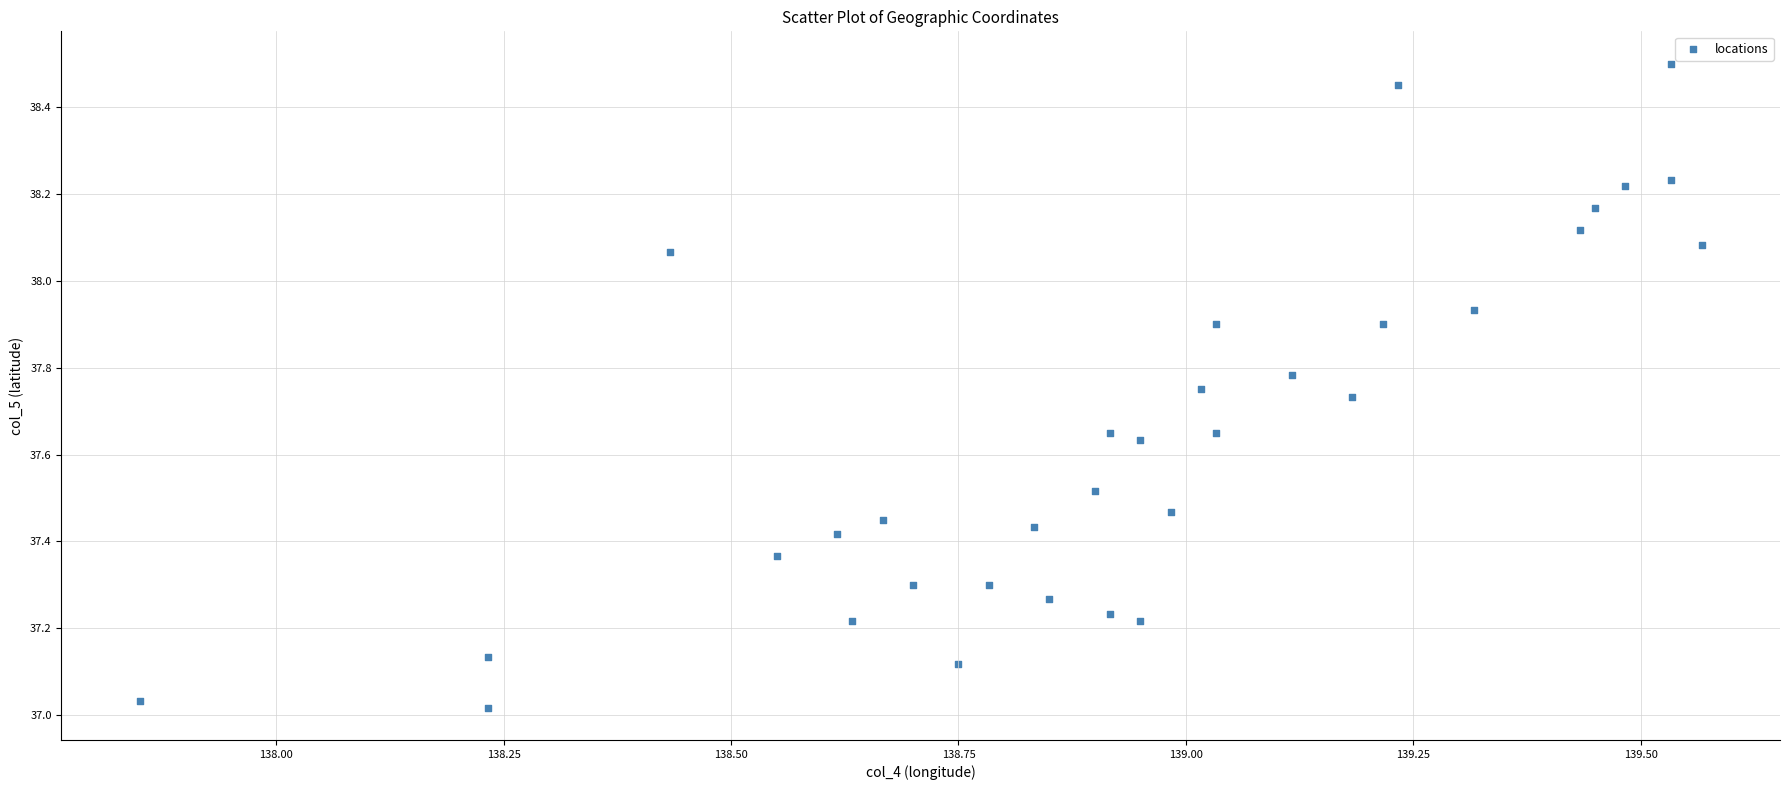

What is the range of X values (max minus min)?

1.7